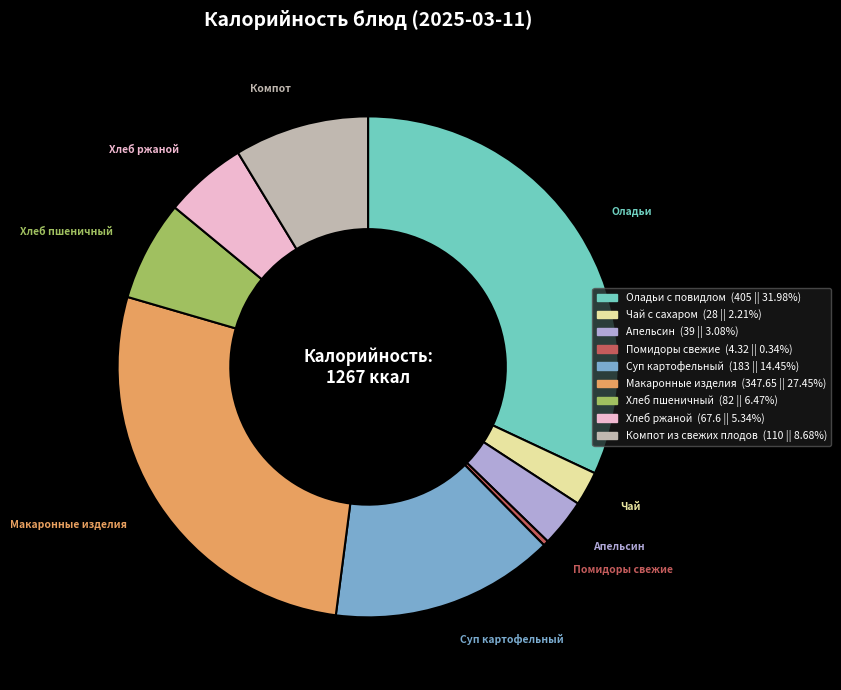

Is the sum of Помидоры свежие and Апельсин greater than half?

No